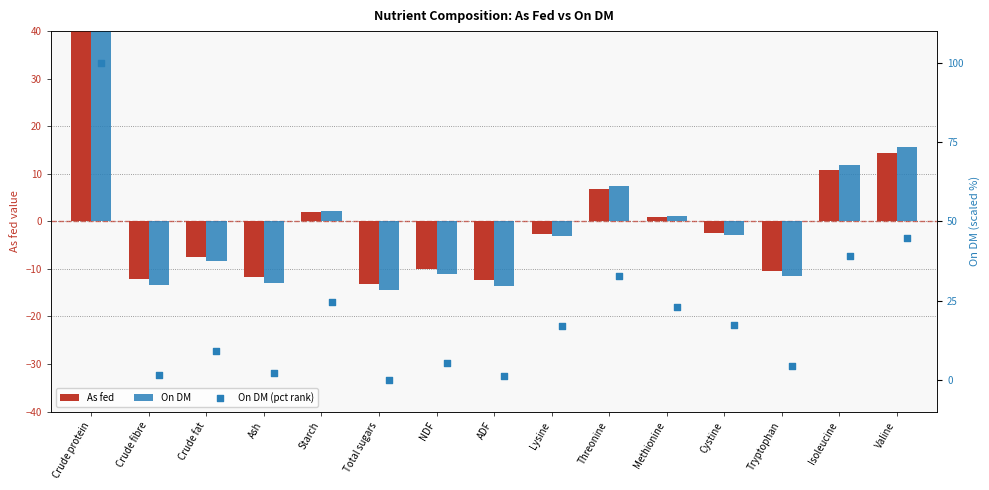

Which series has the widest spread of Y values?

On DM (pct rank)